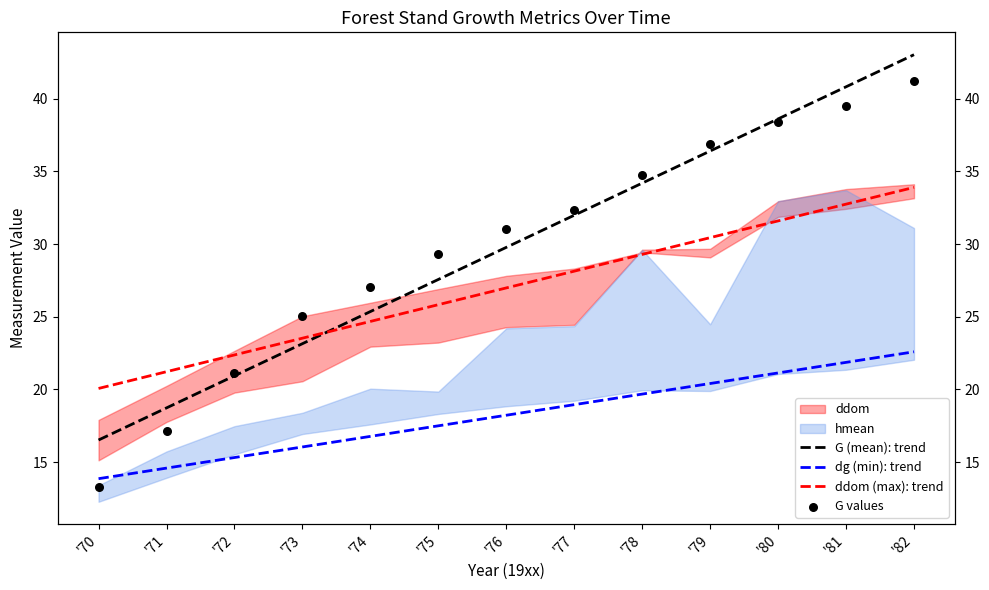

At how many categories does at least one series exceed 42?

1